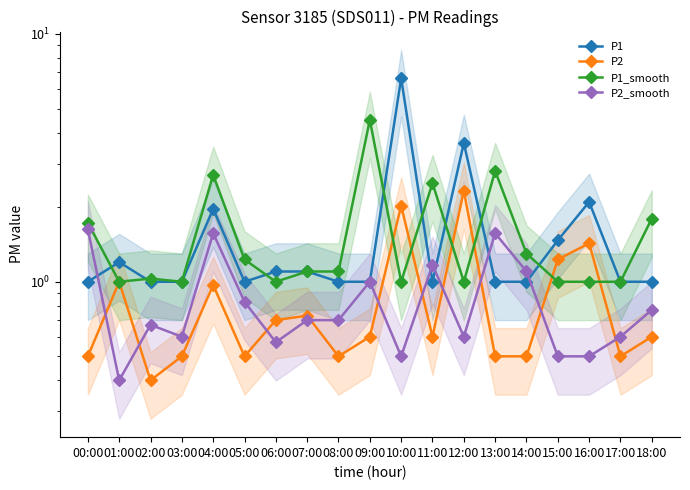

Read the P1 value at 10:00.

6.6